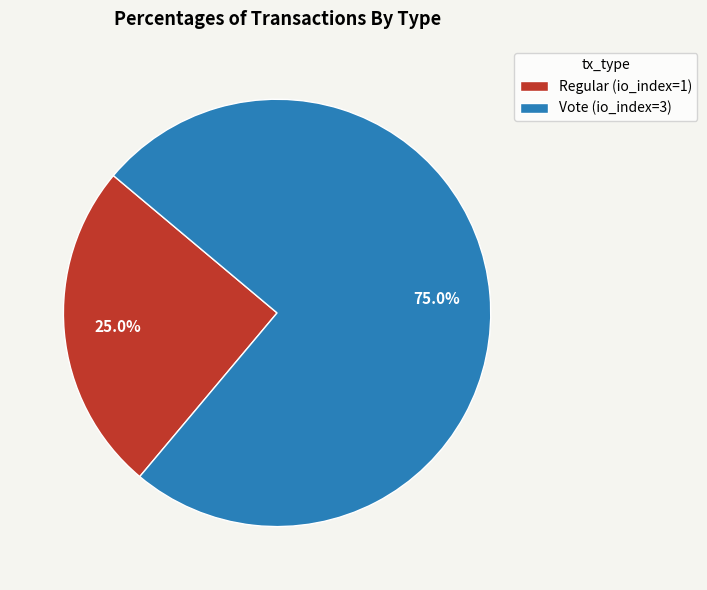

Count the number of slices in the pie.

2